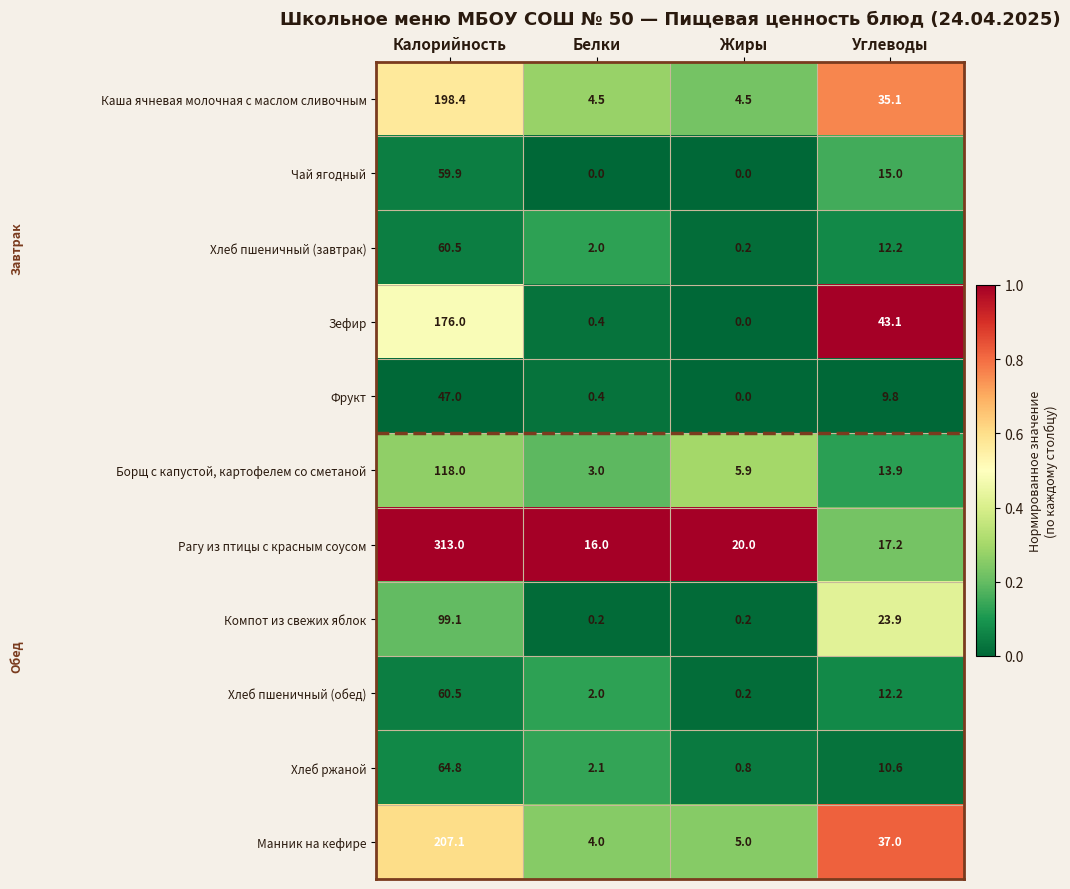

What is the difference between the second highest and minimum values in the Рагу из птицы с красным соусом series?

4.0